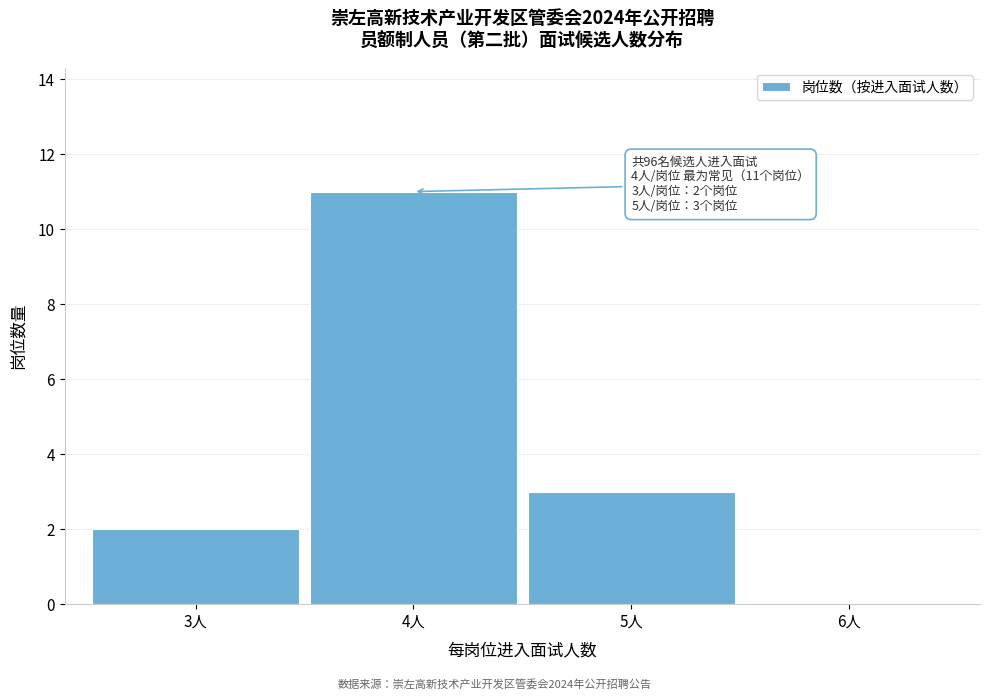

Reading left to right, transcribe all the data shown in this chart.

3人=2	4人=11	5人=3	6人=0